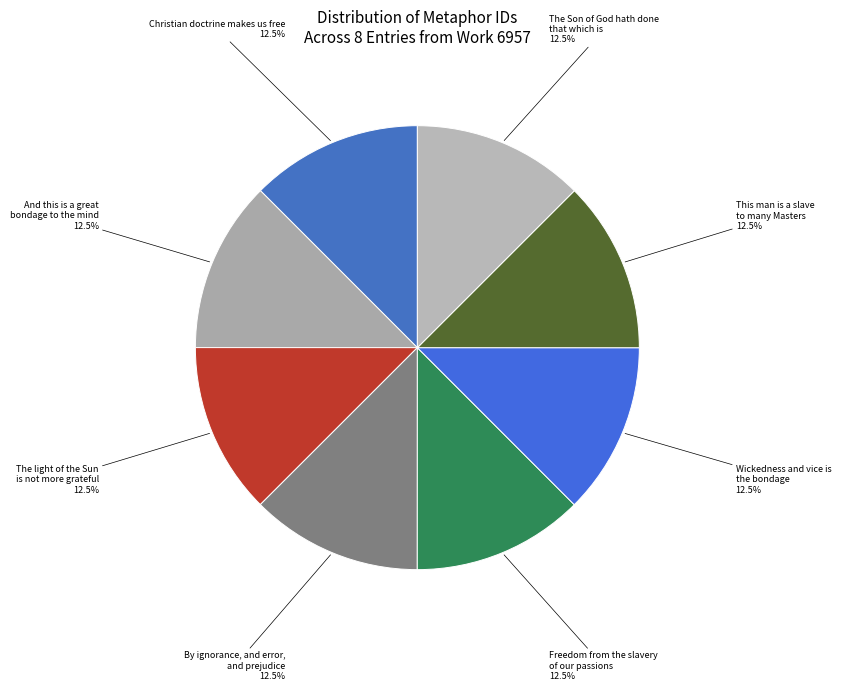

Does any single category account for the majority?

No